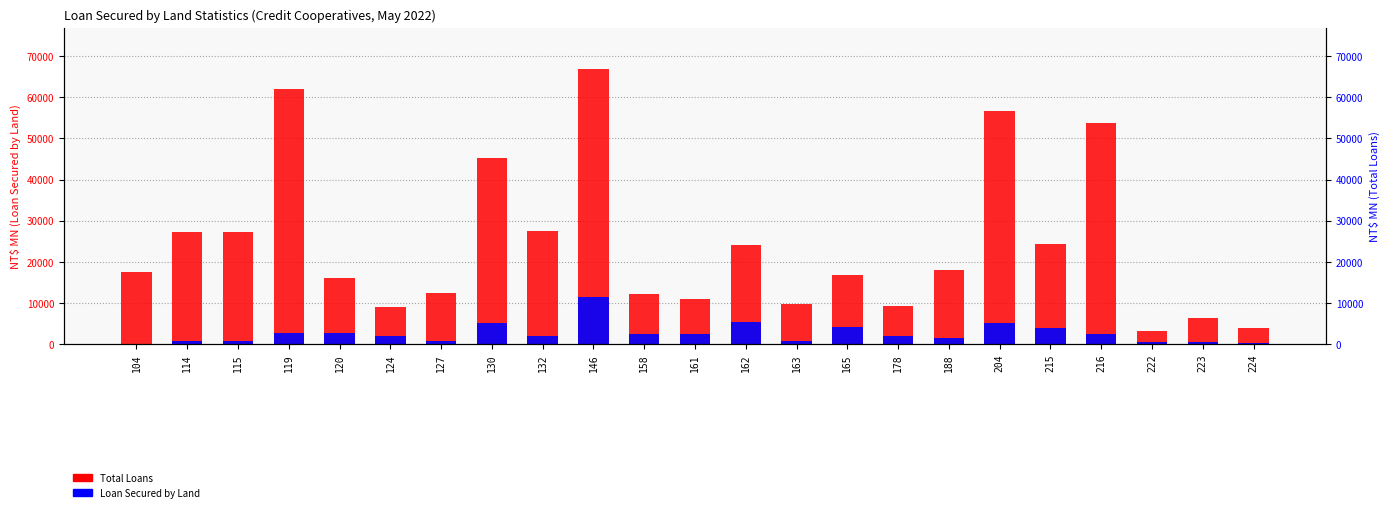

What are all the series names shown in the legend?

Total Loans, Loan Secured by Land